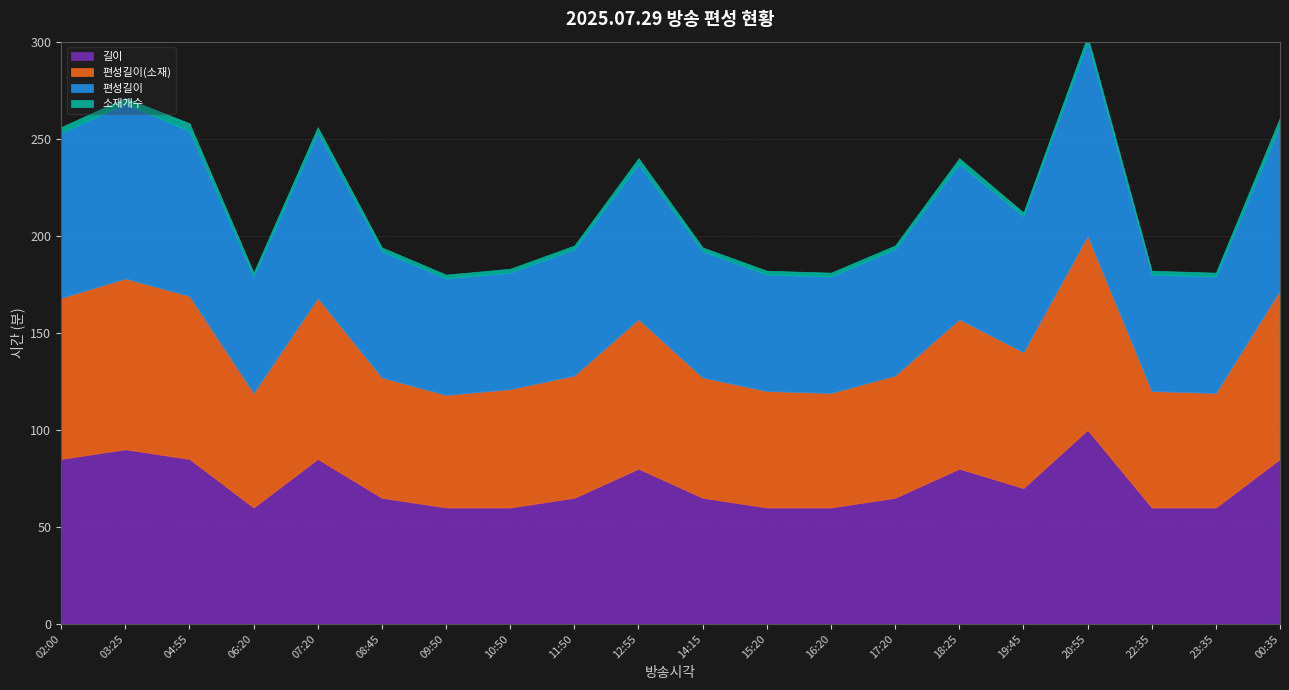

Between 09:50 and 08:45, which is larger?

08:45